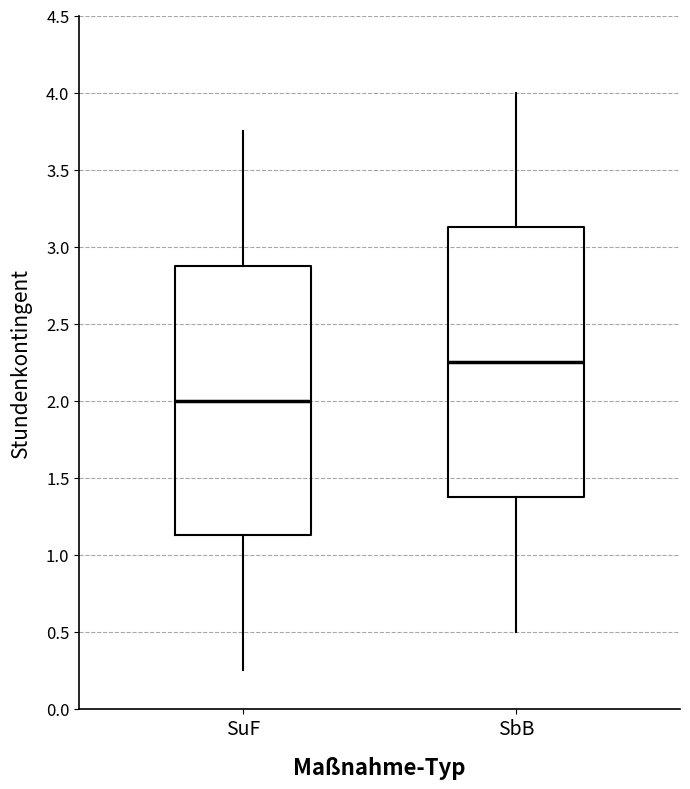

Reading left to right, read every box against the y-axis: the position of its median line, the range the box covers, and the ends of its whiskers. The values are not printed on the chart, so give them approximately, as read against the axis.

SuF: median 2.00, box 1.15 to 2.90, whiskers 0.25 to 3.75
SbB: median 2.25, box 1.40 to 3.15, whiskers 0.50 to 4.00